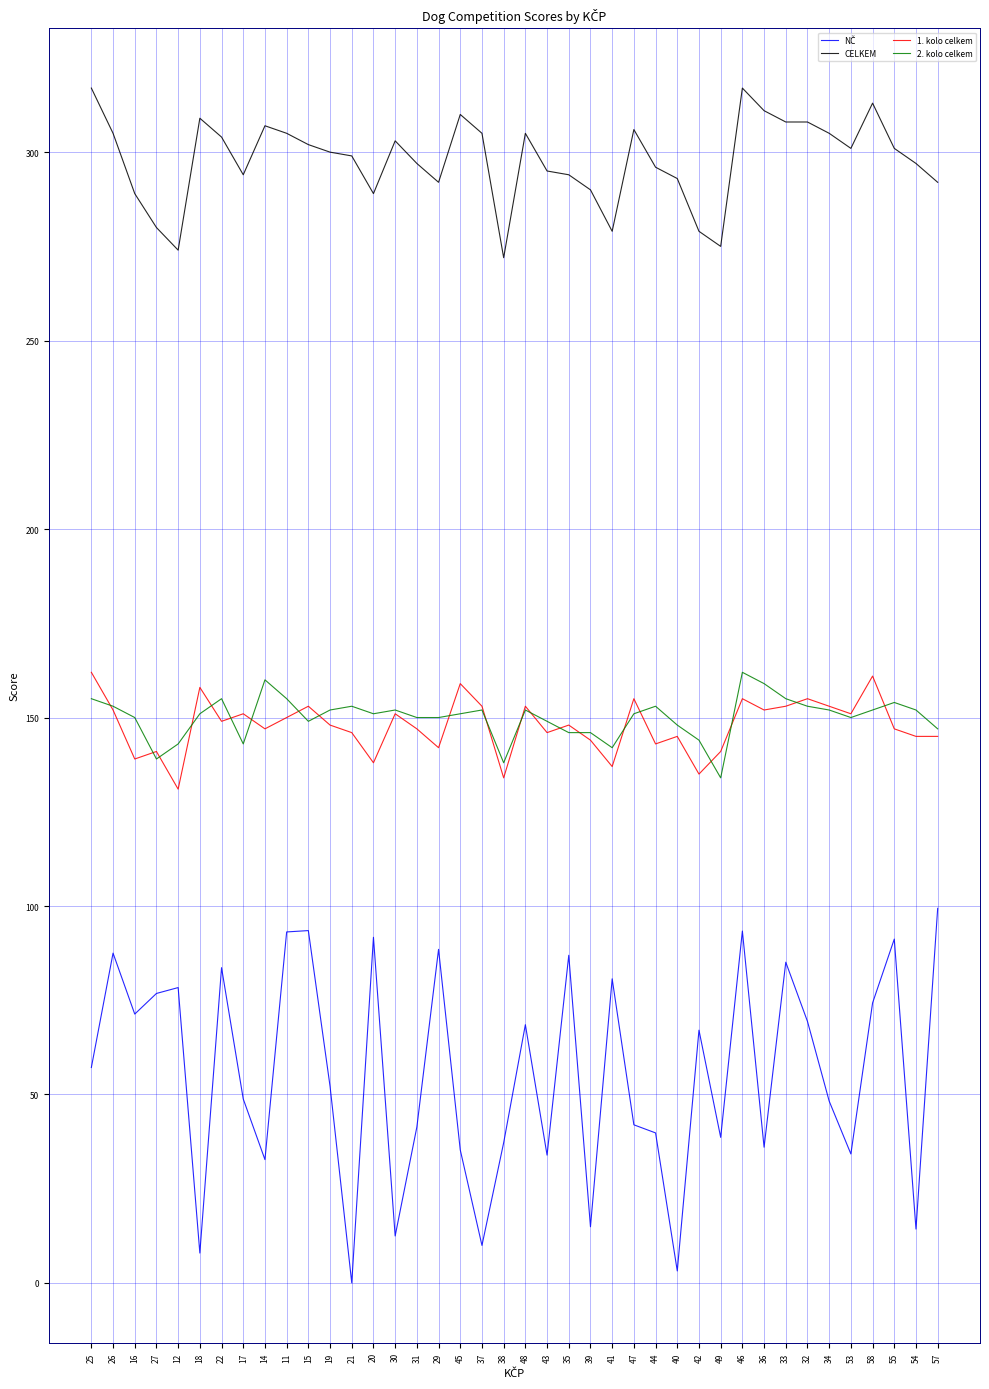

What is the spread (max minus min) of values at 29?

203.5